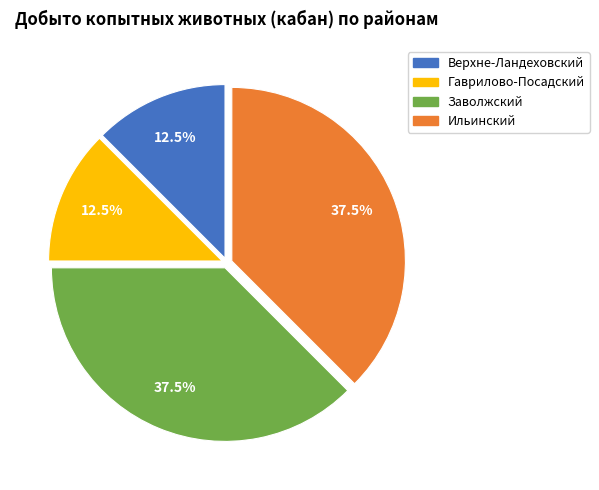

Is there a majority slice in this chart?

No